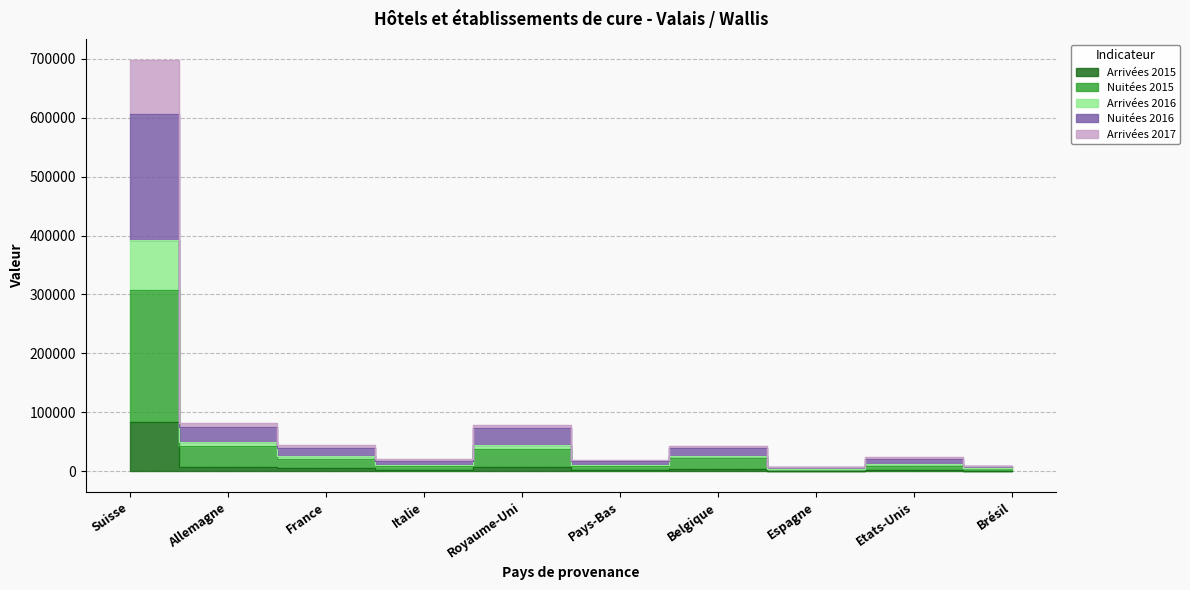

At which category does Arrivées 2017 reach its first local peak?

Royaume-Uni